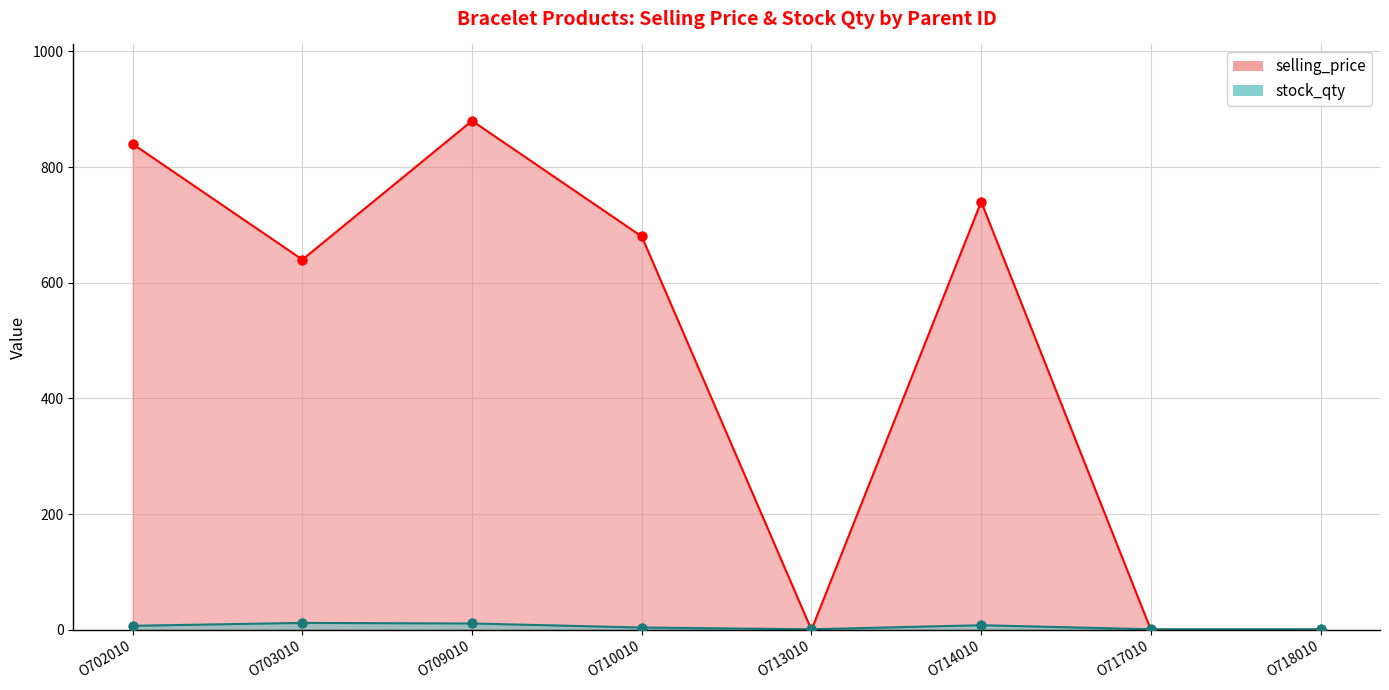

Is the value of stock_qty at O703010 greater than the value of selling_price at O717010?

Yes